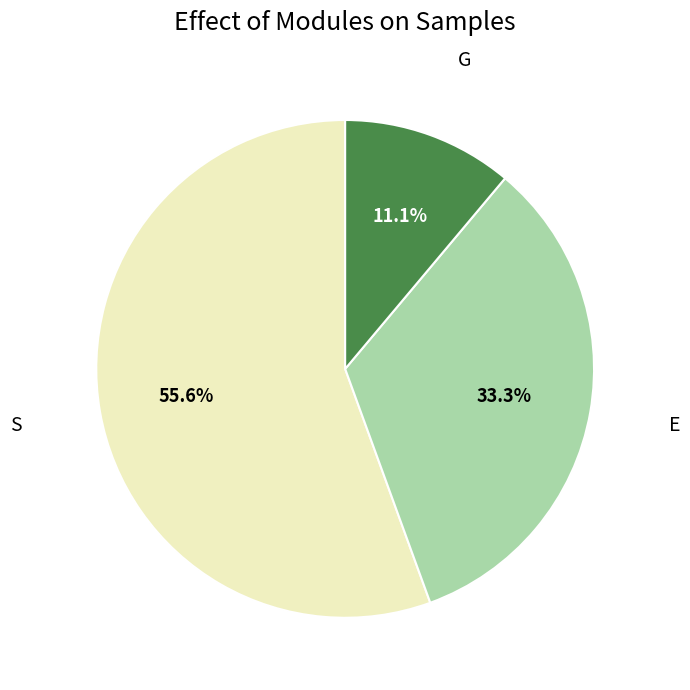

Is there any slice that represents more than half of the pie?

Yes